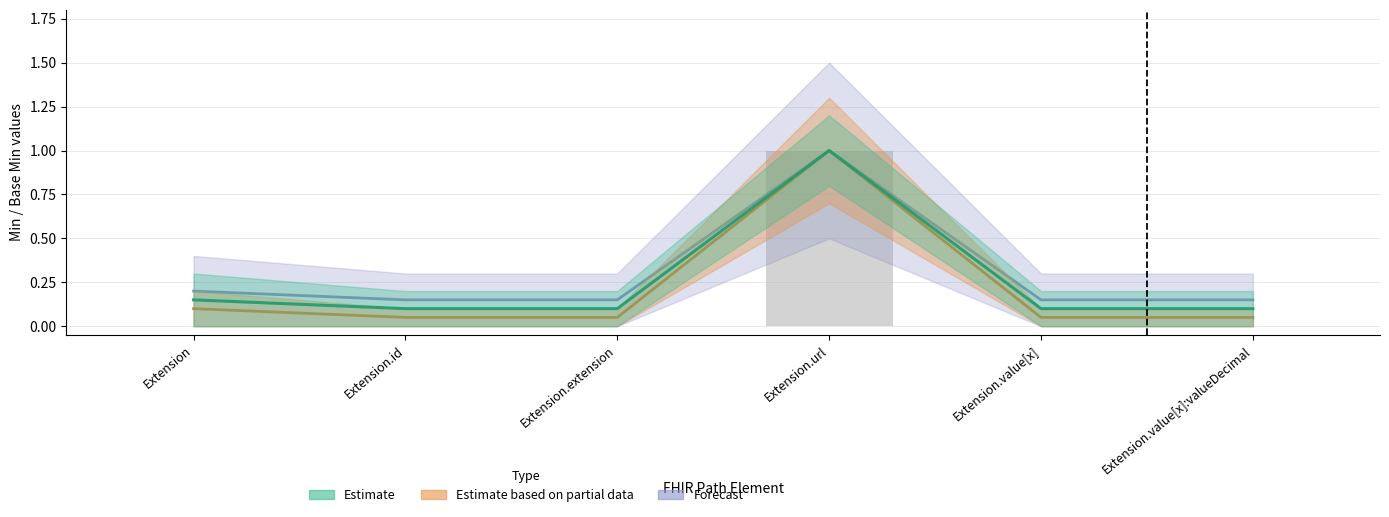

Is the value of Min at Extension.value[x] greater than the value of Base Min at Extension.value[x]?

No